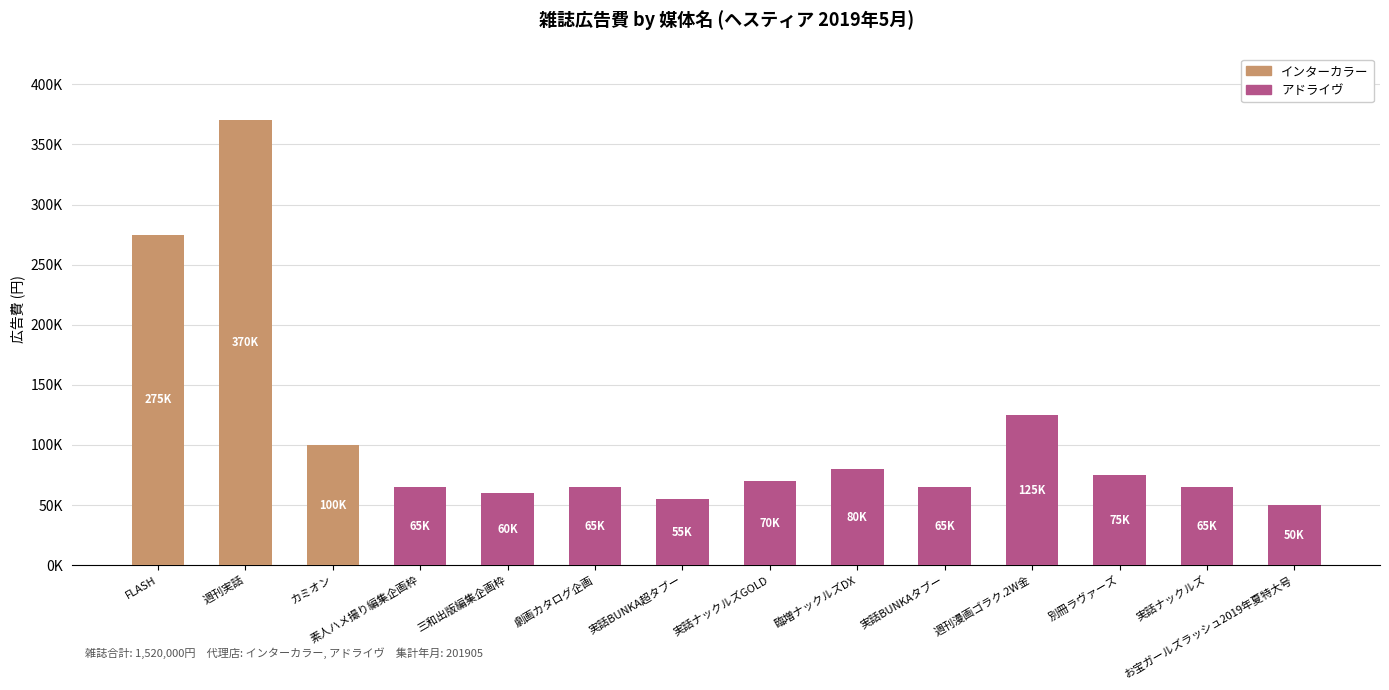

What are all the series names shown in the legend?

インターカラー, アドライヴ